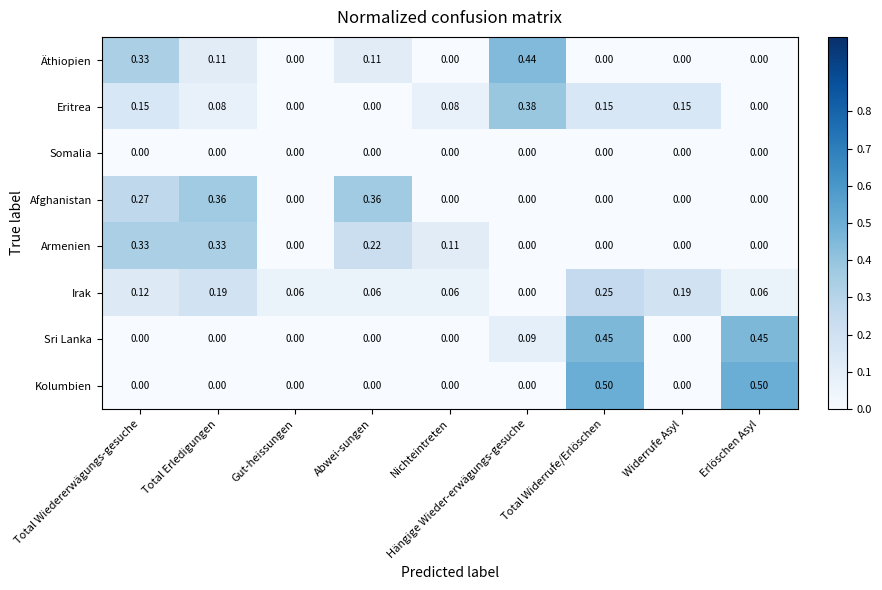

At which category is the sum across all series the highest?

Total Widerrufe/Erlöschen